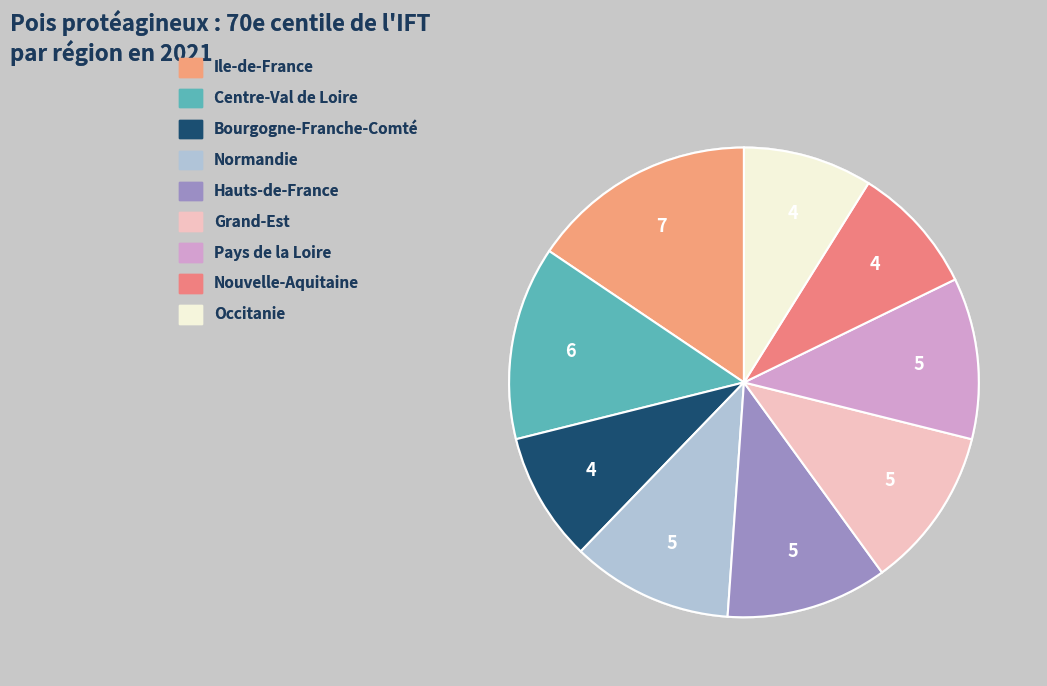

Rank the categories by value from lowest to highest.

Bourgogne-Franche-Comté, Nouvelle-Aquitaine, Occitanie, Normandie, Hauts-de-France, Grand-Est, Pays de la Loire, Centre-Val de Loire, Ile-de-France